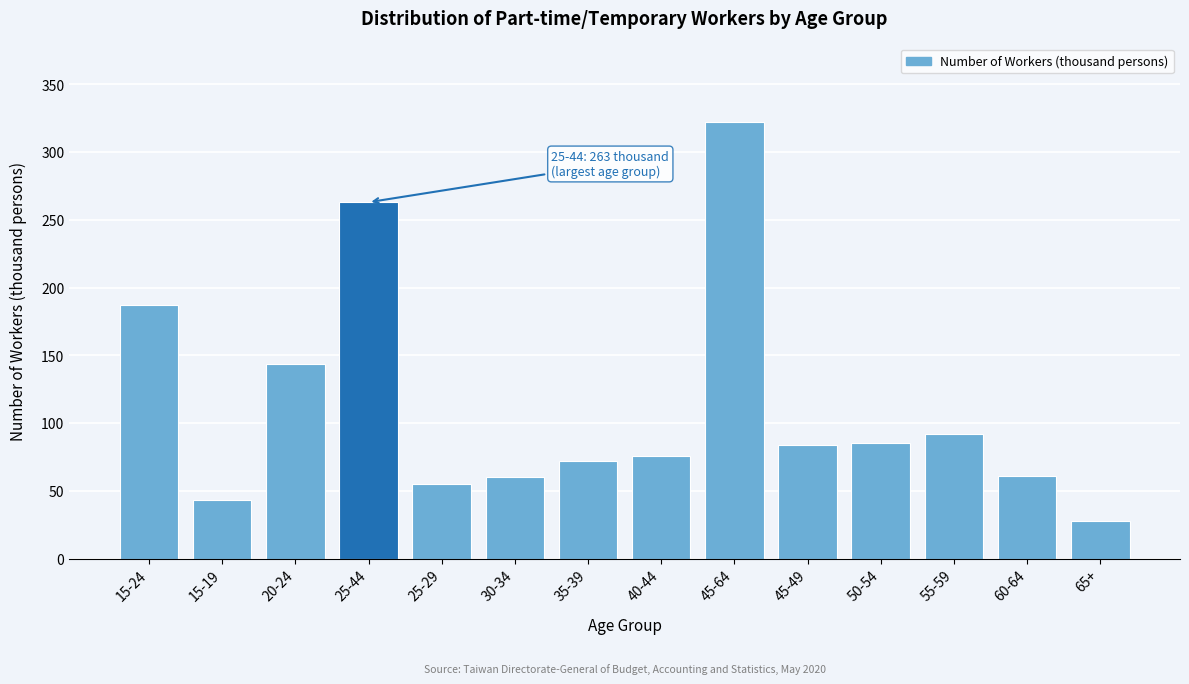

What is the ratio of the value at 55-59 to the value at 60-64?

1.5